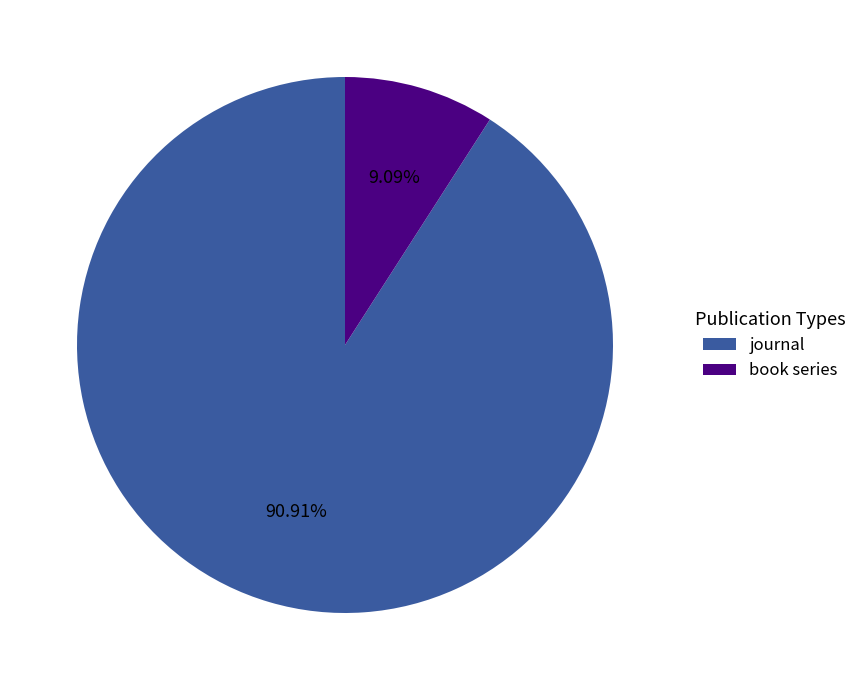

Count the number of slices in the pie.

2